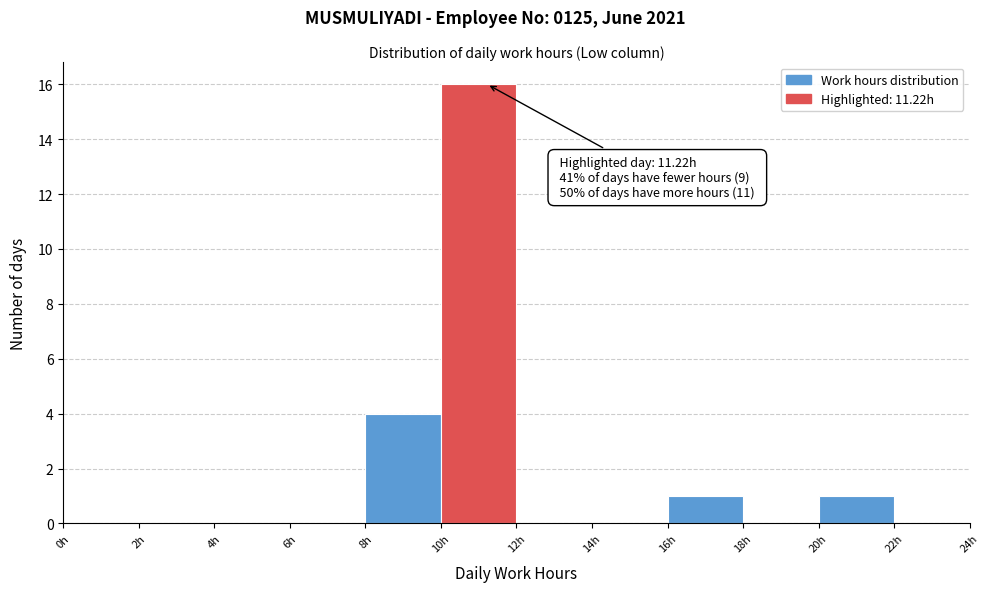

Which range on the x-axis has the tallest bar?

10 to 12